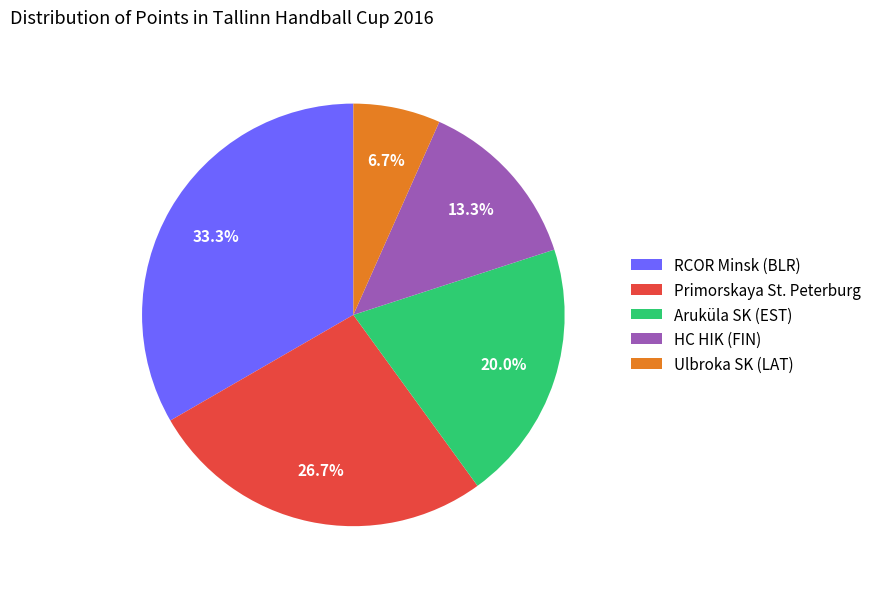

Rank the categories by value from highest to lowest.

RCOR Minsk (BLR), Primorskaya St. Peterburg, Aruküla SK (EST), HC HIK (FIN), Ulbroka SK (LAT)